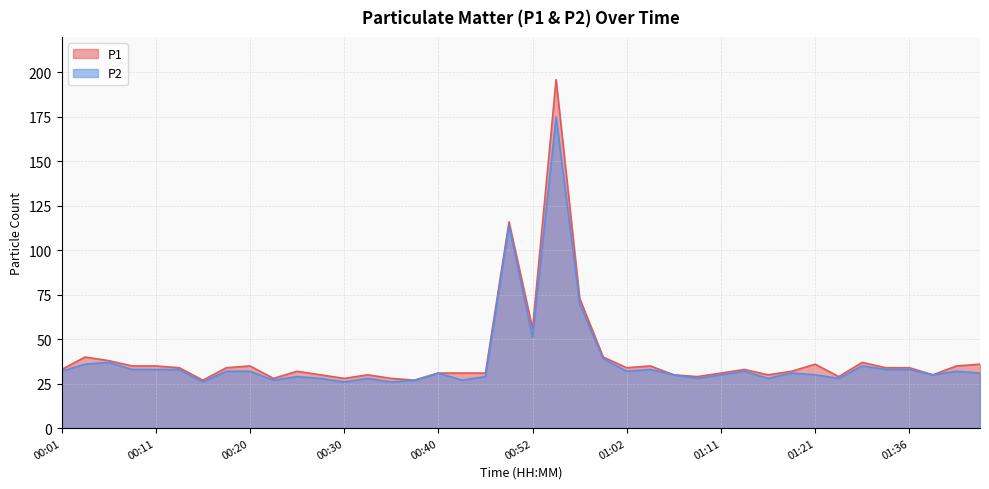

List the labels in order of P2 value, smallest first.

00:16, 00:30, 00:35, 00:23, 00:37, 00:42, 00:28, 00:33, 01:09, 01:16, 01:28, 00:25, 00:47, 01:07, 01:11, 01:21, 01:38, 00:40, 01:19, 01:43, 00:01, 00:18, 00:20, 01:02, 01:14, 01:40, 00:08, 00:11, 00:13, 01:04, 01:33, 01:36, 01:31, 00:03, 00:06, 00:59, 00:52, 00:57, 00:50, 00:54